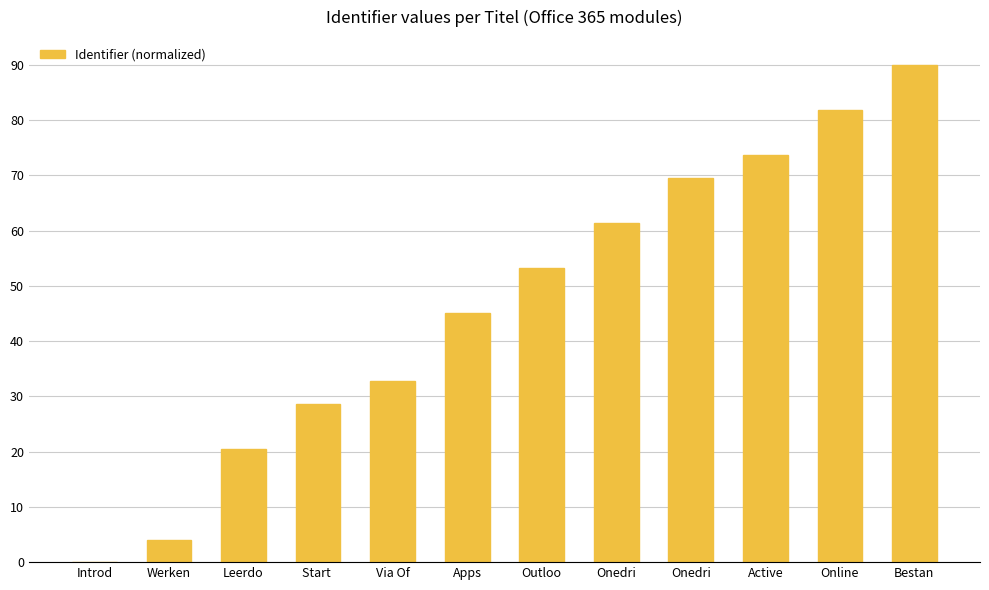

Count the number of categories in the chart.

12